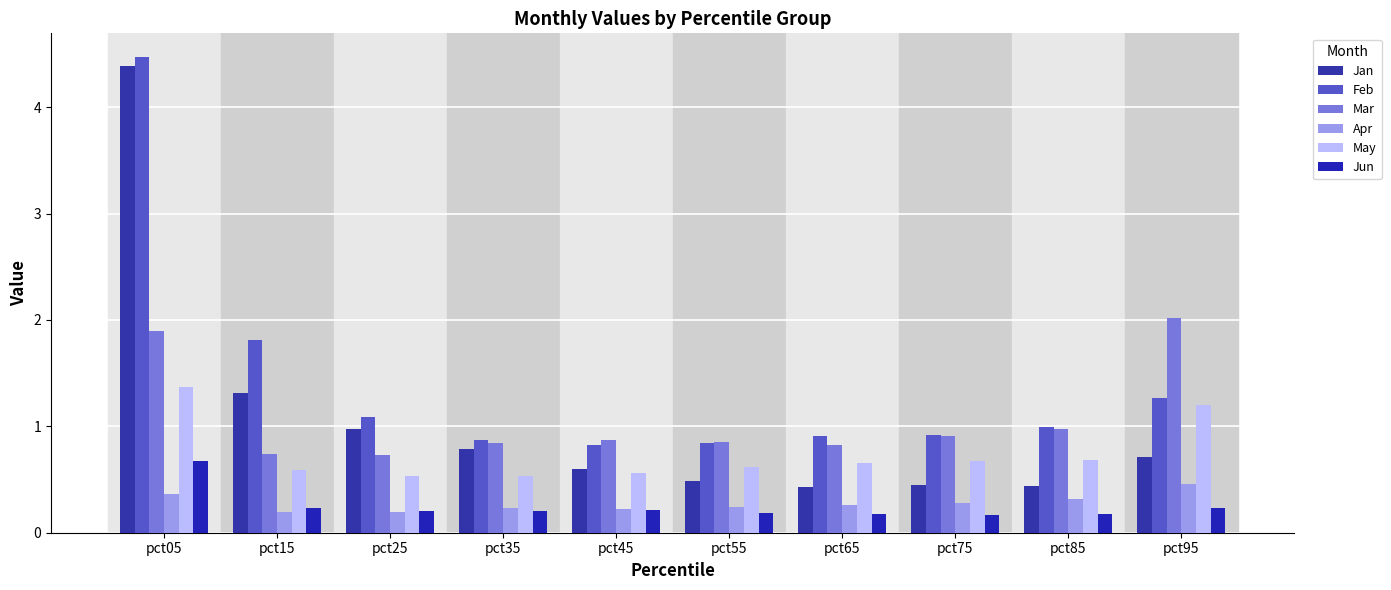

How many groups of bars are there?

10